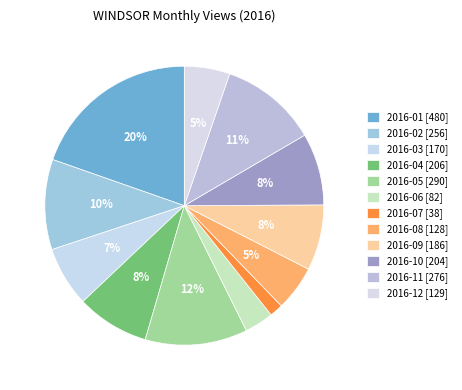

How many slices are in this pie chart?

12